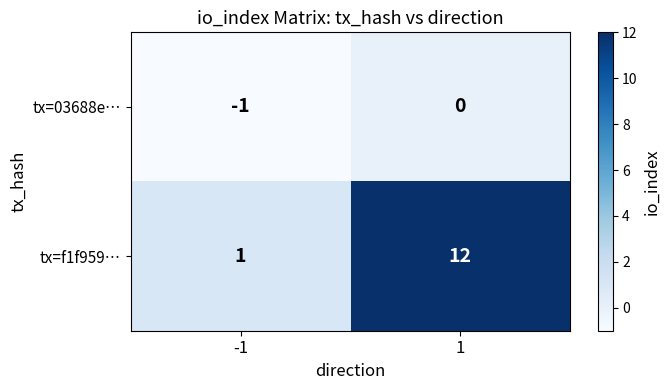

What is the maximum value shown in the chart?

12